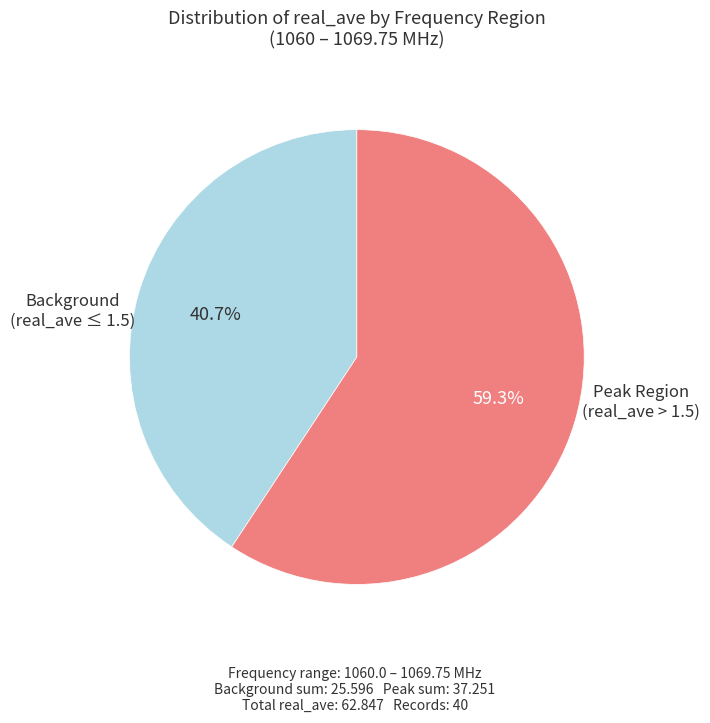

Which category has the smallest portion of the pie?

Background (real_ave ≤ 1.5)